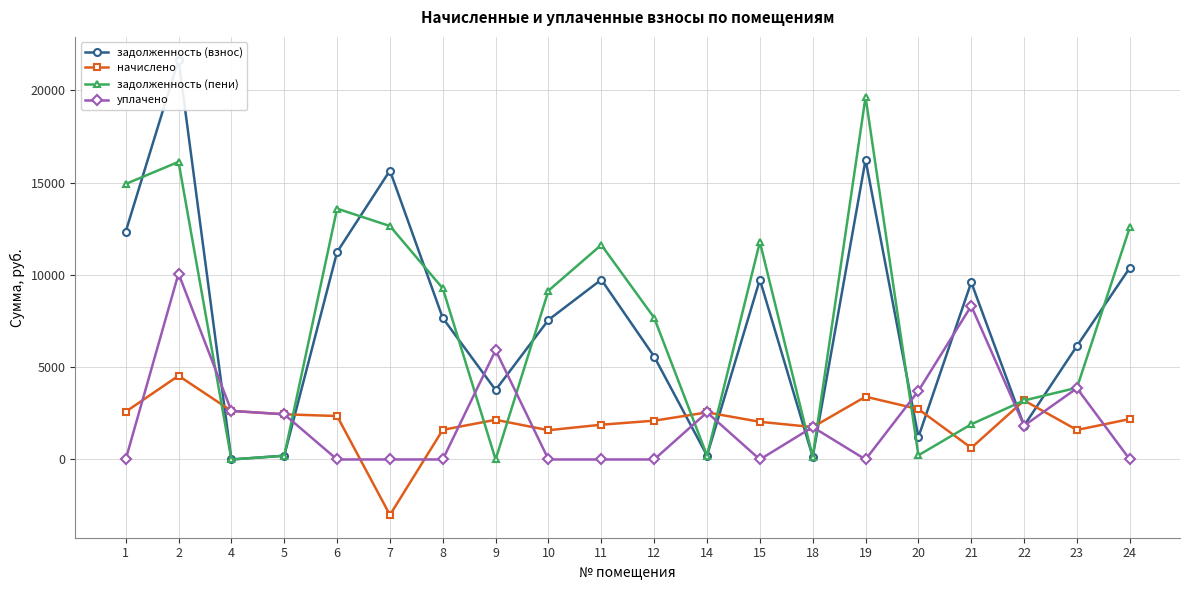

What is the highest value of the задолженность (пени) series?

19644.0